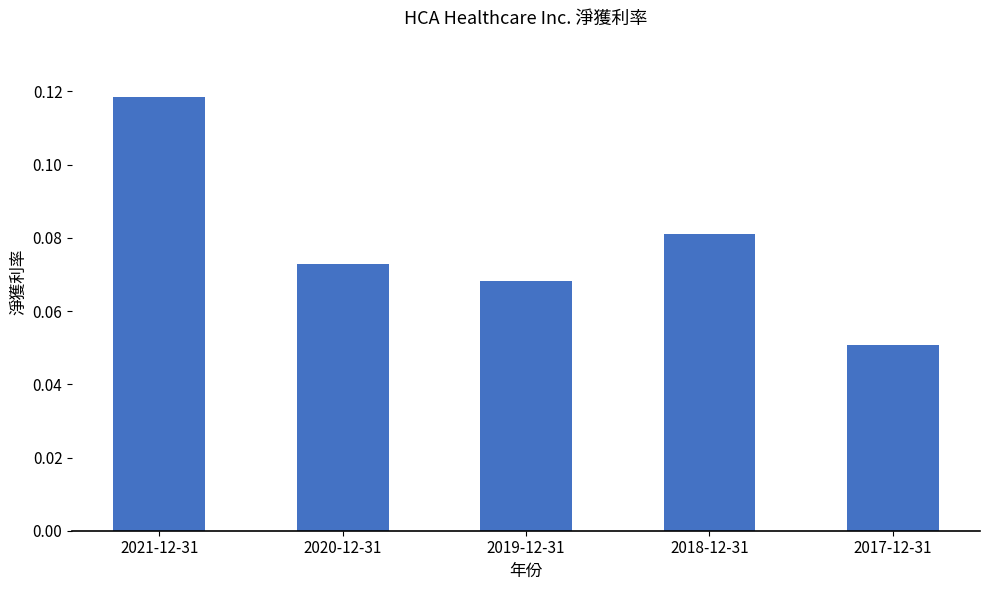

Rank the categories by value from lowest to highest.

2017-12-31, 2019-12-31, 2020-12-31, 2018-12-31, 2021-12-31